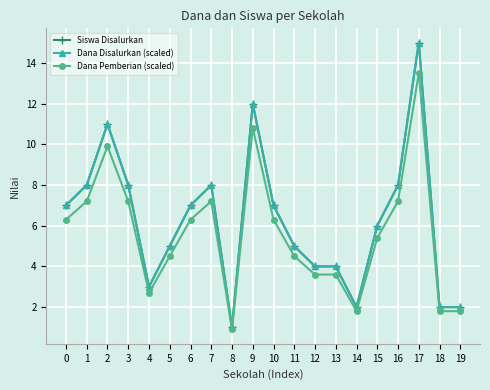

True or false: Siswa Disalurkan has more than 2 interior local peaks.

True